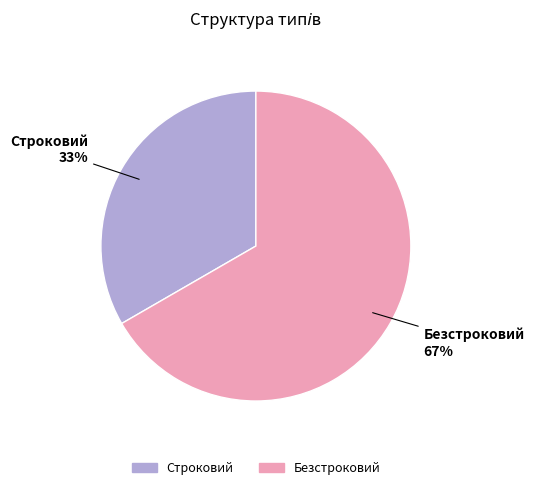

To the nearest percent, what is the average slice percentage?

50%